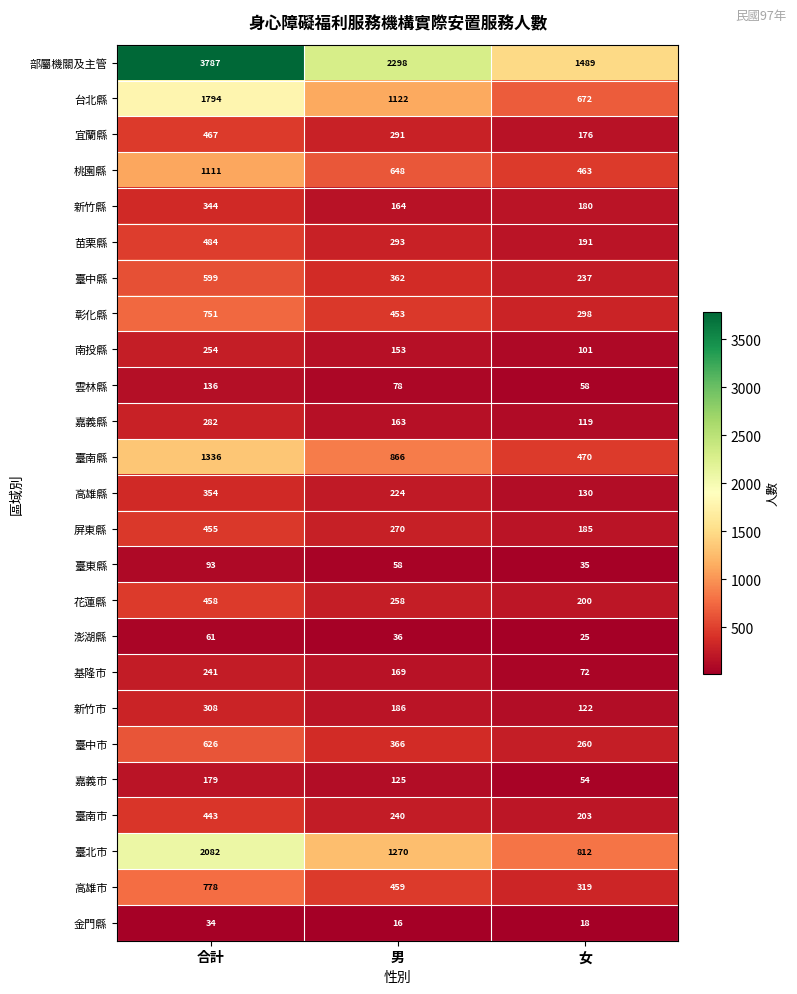

Count the 澎湖縣 values in the range 25 to 61.

3